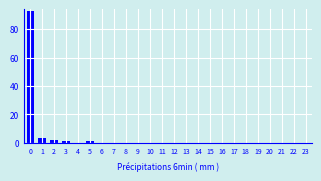

Reading left to right, extract all data points from this chart.

0=93	1=3	2=2	3=1	4=0	5=1	6=0	7=0	8=0	9=0	10=0	11=0	12=0	13=0	14=0	15=0	16=0	17=0	18=0	19=0	20=0	21=0	22=0	23=0